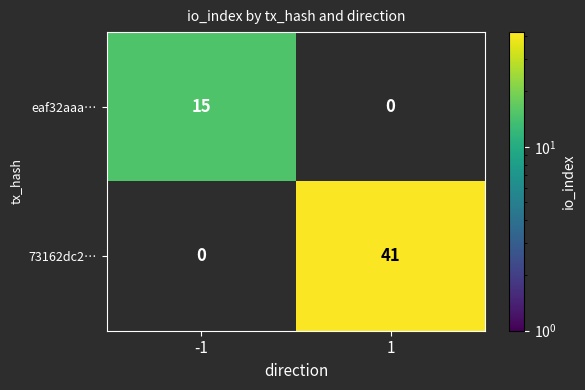

The eaf32aaa… series shows 0 at 1. True or false?

True